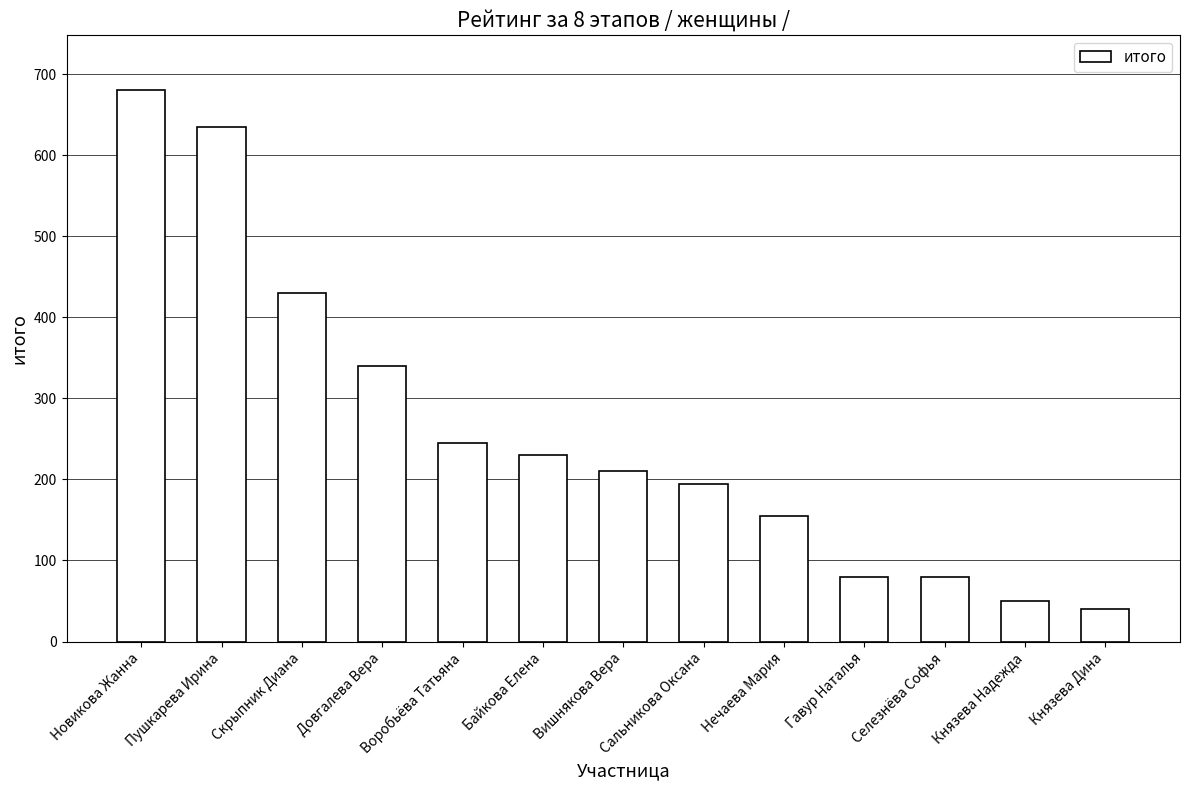

How many bars are there in total?

13